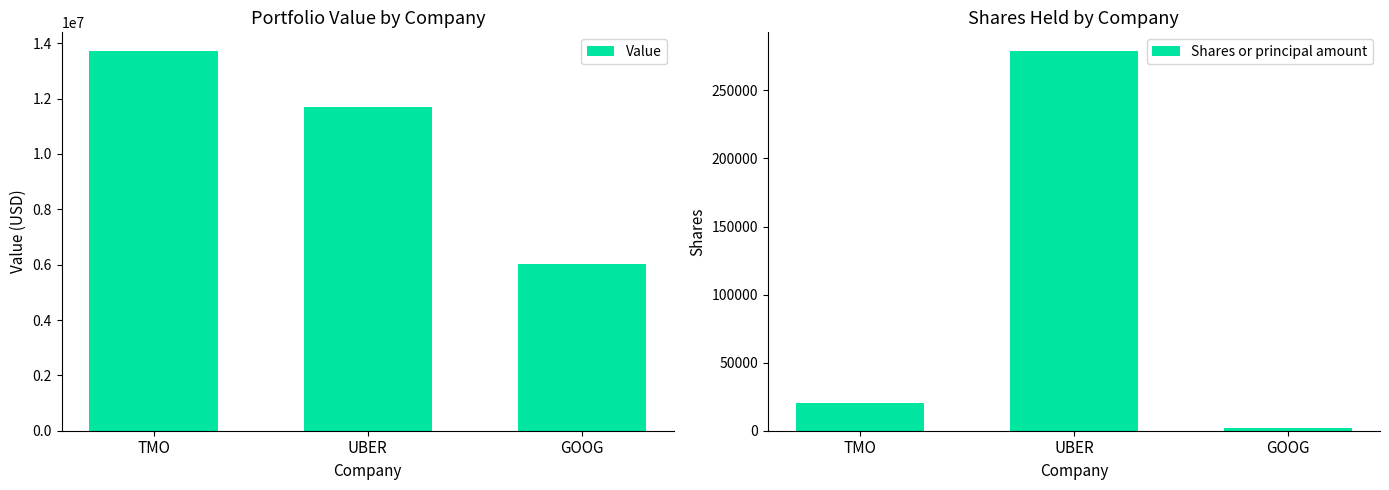

Reading right to left, what are all the values shown in this chart?

Value: GOOG=6036000	UBER=11687000	TMO=13711000
Shares or principal amount: GOOG=2086	UBER=278736	TMO=20549